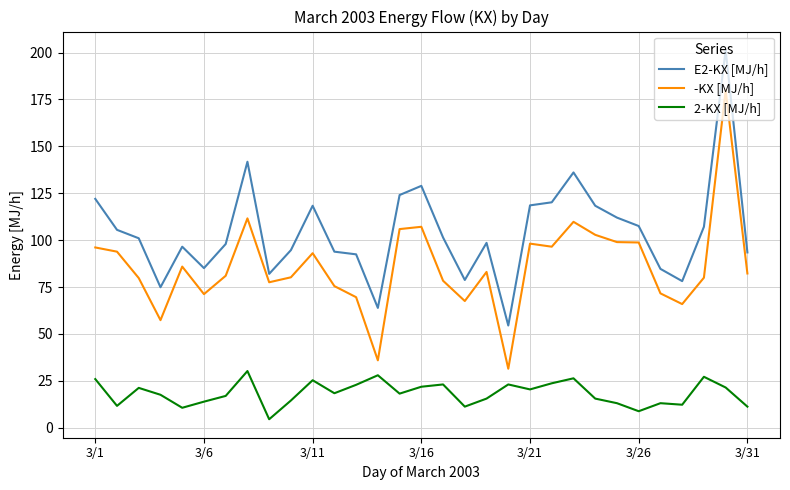

True or false: 2-KX [MJ/h] and -KX [MJ/h] intersect in this chart.

False